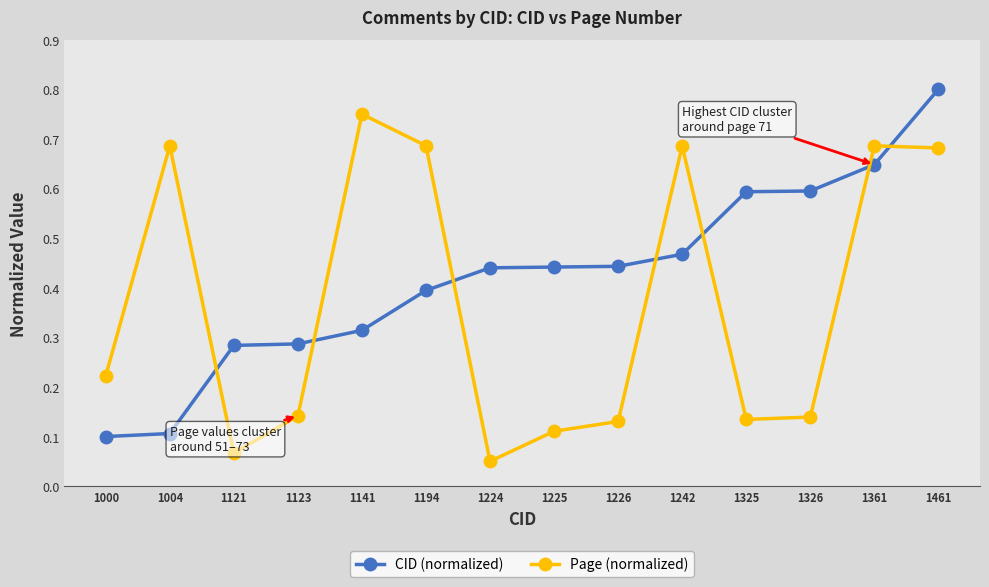

At which category does Page (normalized) reach its first local peak?

1004